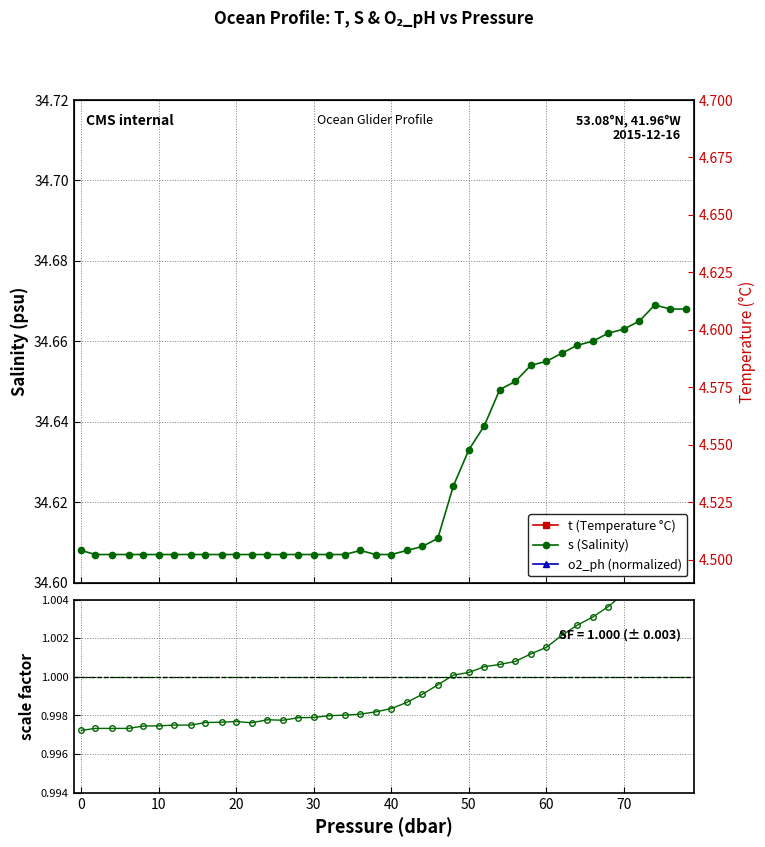

What is the lowest value of the o2_ph (normalized) series?

0.4